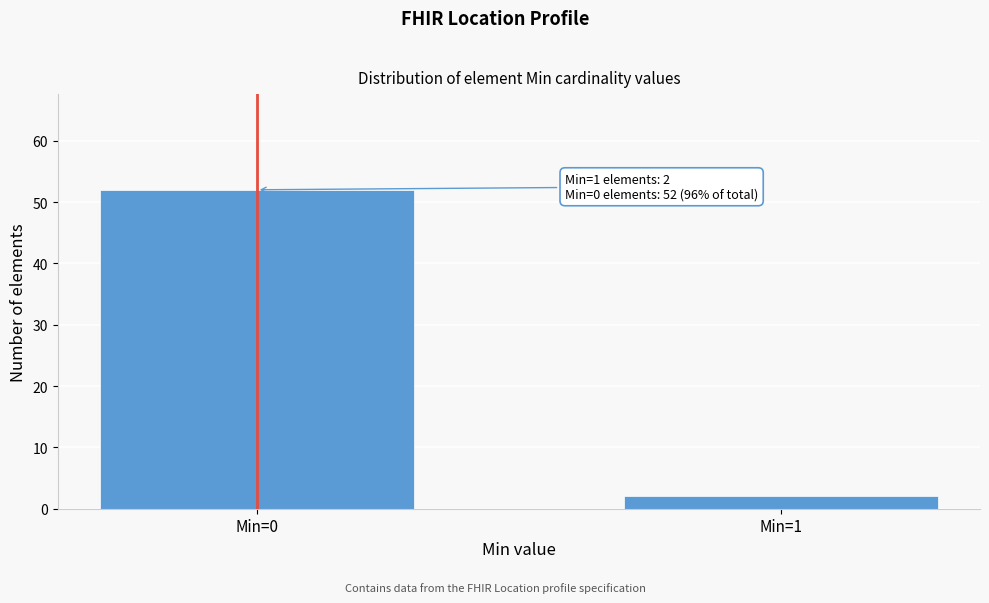

Reading left to right, what are all the values shown in this chart?

52	2